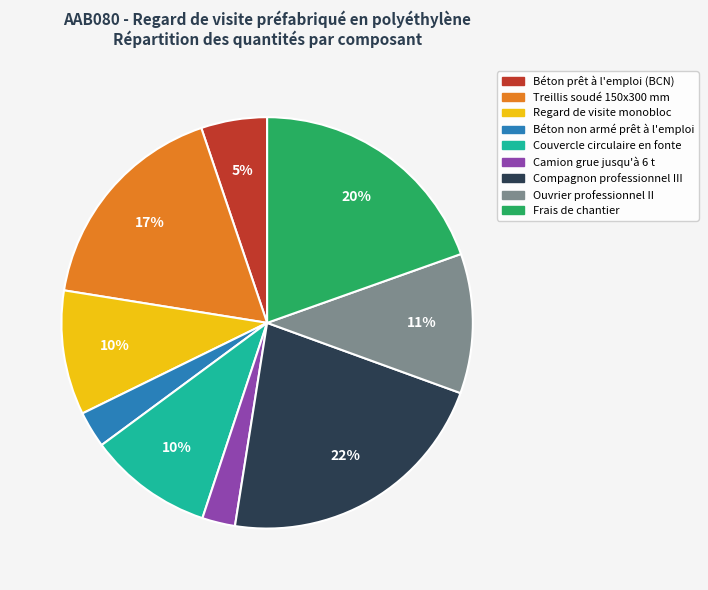

To the nearest percent, what percentage of the pie is Frais de chantier?

20%